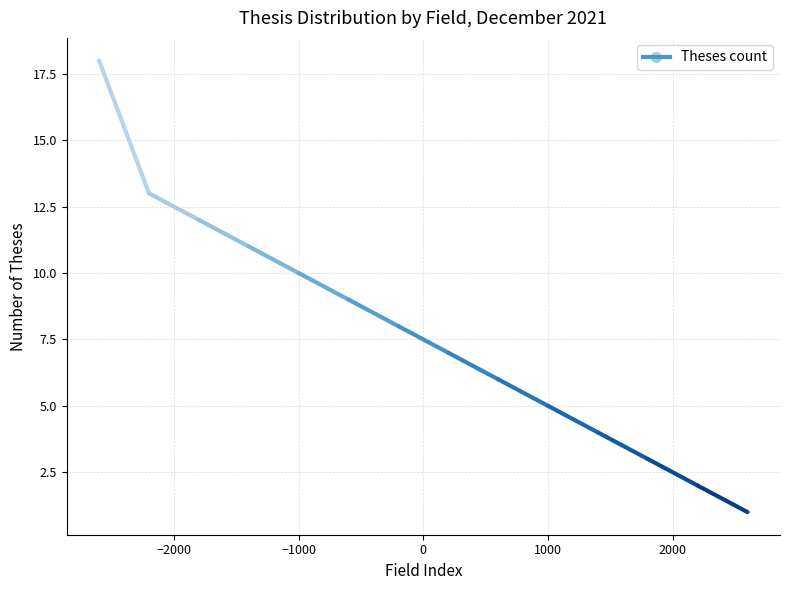

Is it true that the value at Điện - Điện tử is 5?

False